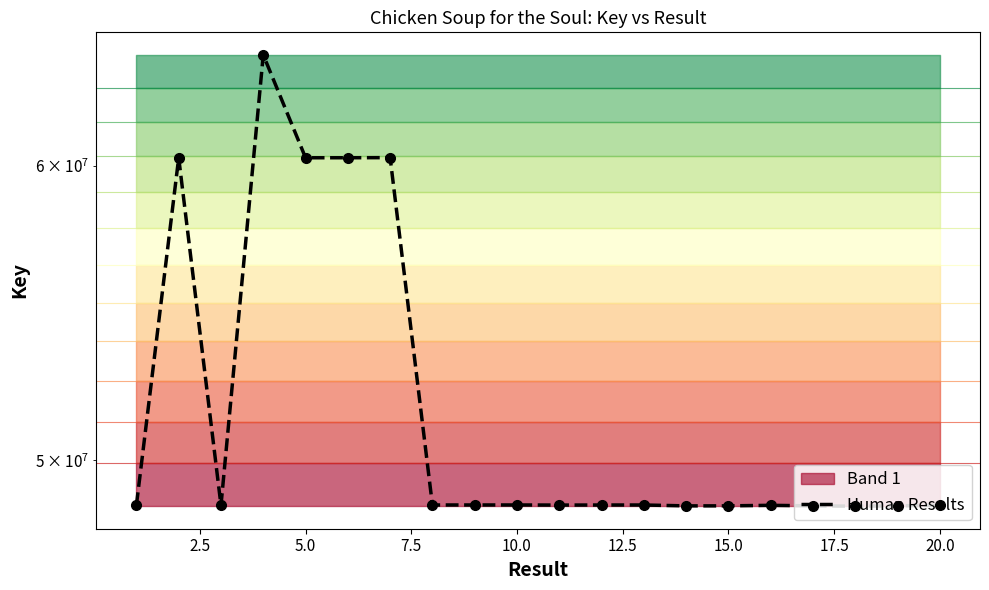

How many values exceed 48629115?

9